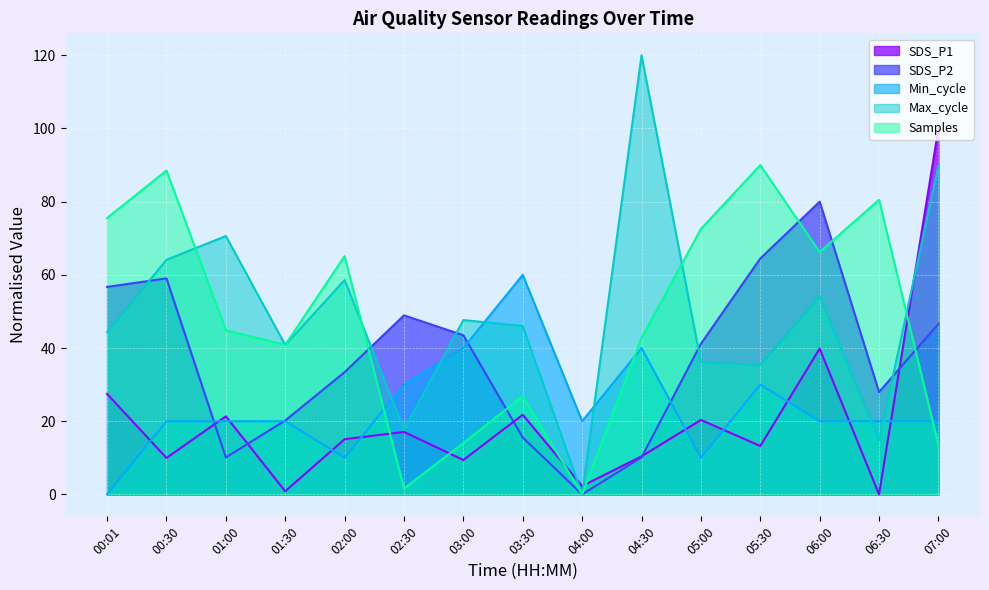

What is the spread (max minus min) of values at 01:00?

60.5